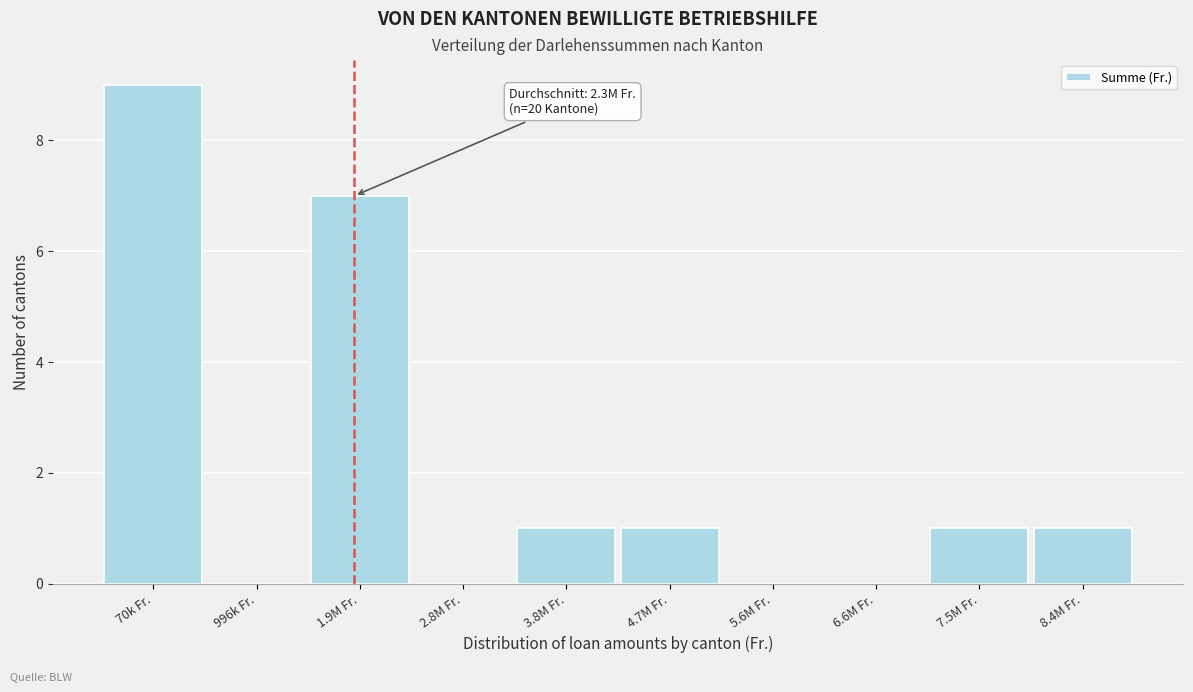

Reading right to left, extract all data points from this chart.

8.4M Fr.=1	7.5M Fr.=1	6.6M Fr.=0	5.6M Fr.=0	4.7M Fr.=1	3.8M Fr.=1	2.8M Fr.=0	1.9M Fr.=7	996k Fr.=0	70k Fr.=9